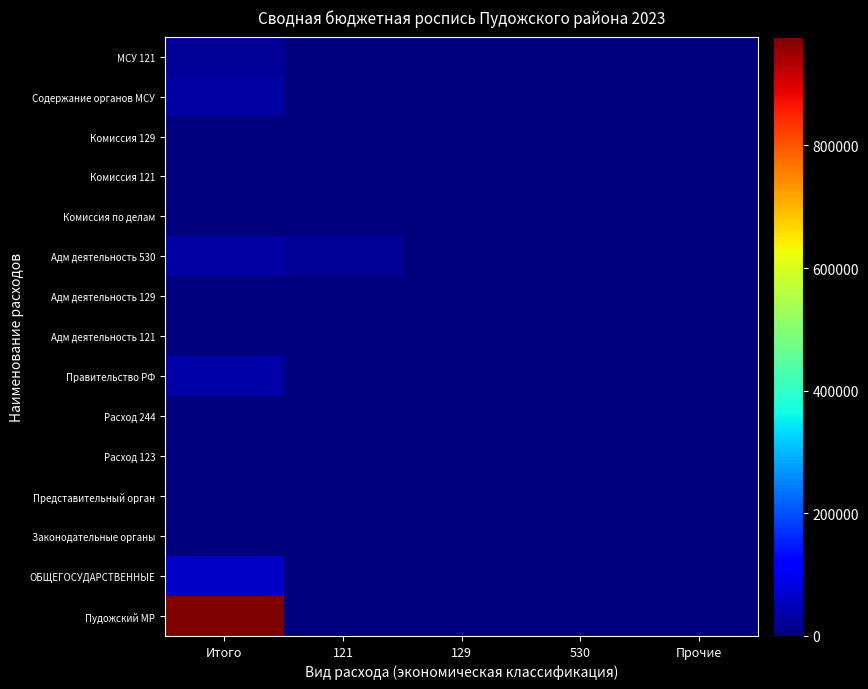

What is the spread (max minus min) of values at 530?

16.0